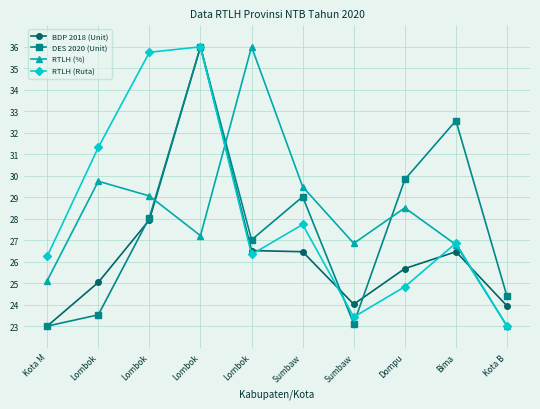

The RTLH (Ruta) series shows 21.9 at Lombok. True or false?

False